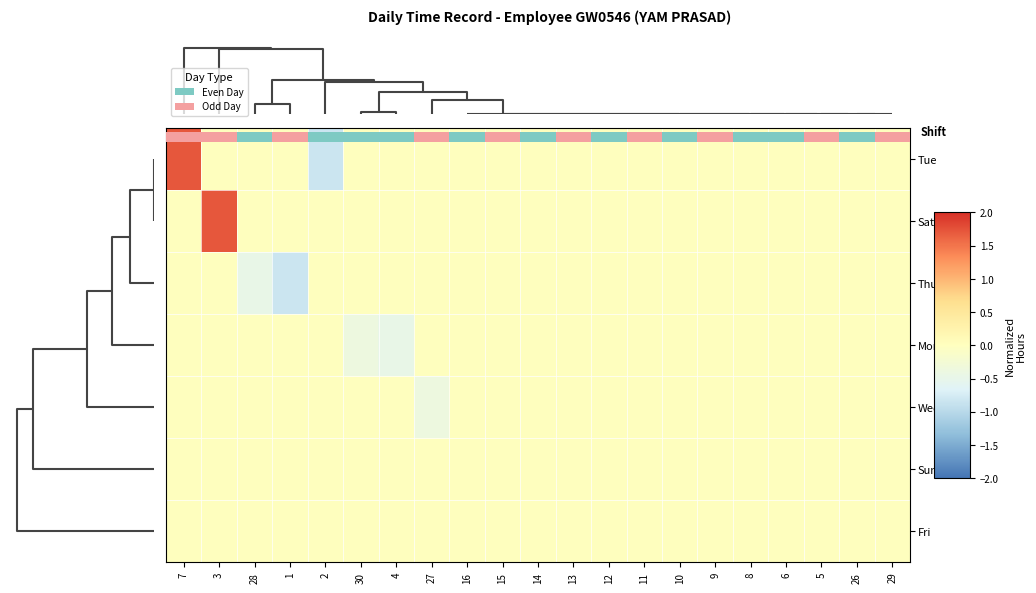

List the series in order of their peak value, highest first.

Tue, Sat, Thu, Mon, Wed, Sun, Fri